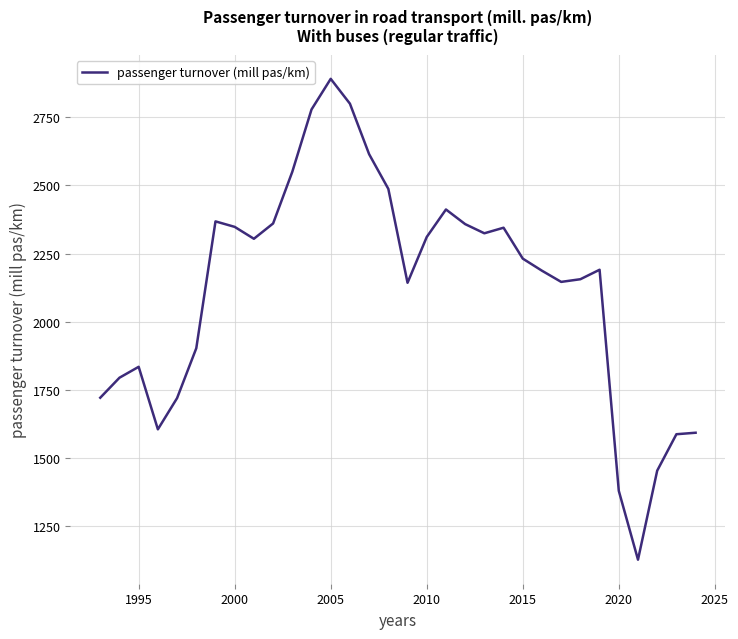

What is the maximum value shown in the chart?

2890.8